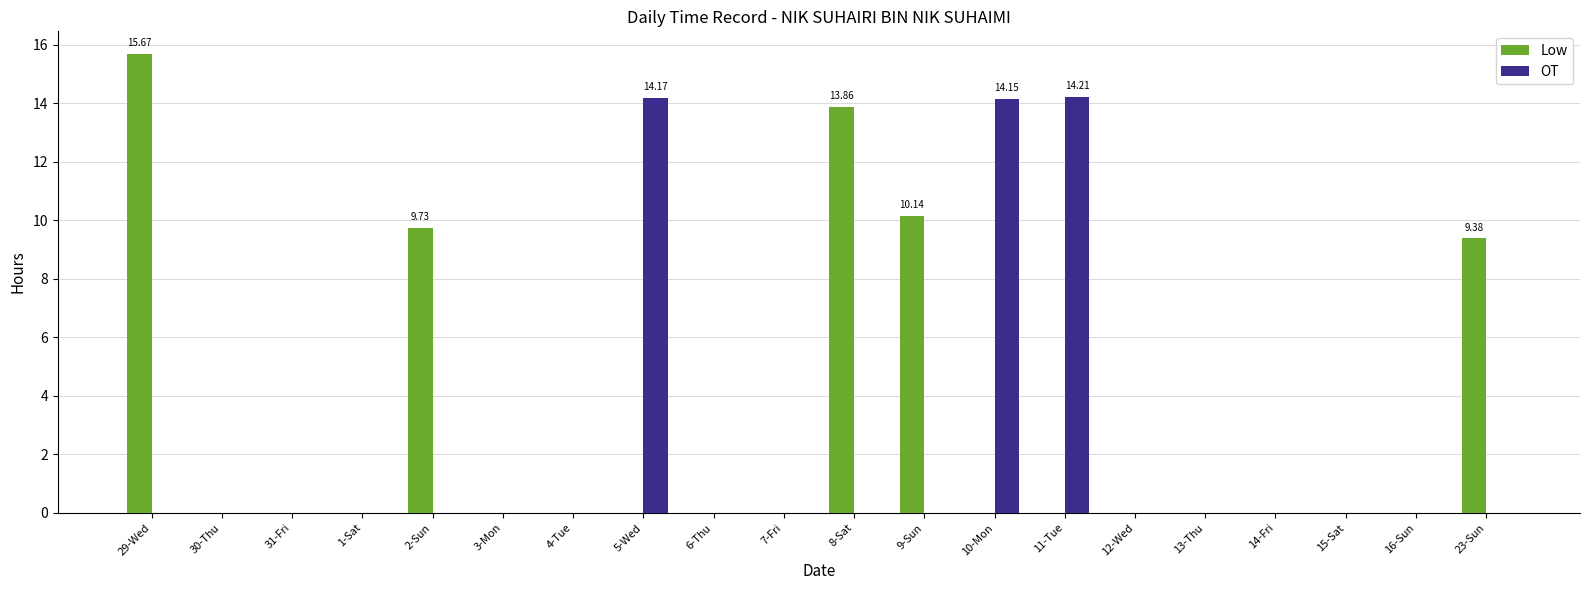

At which category is the sum across all series the highest?

29-Wed